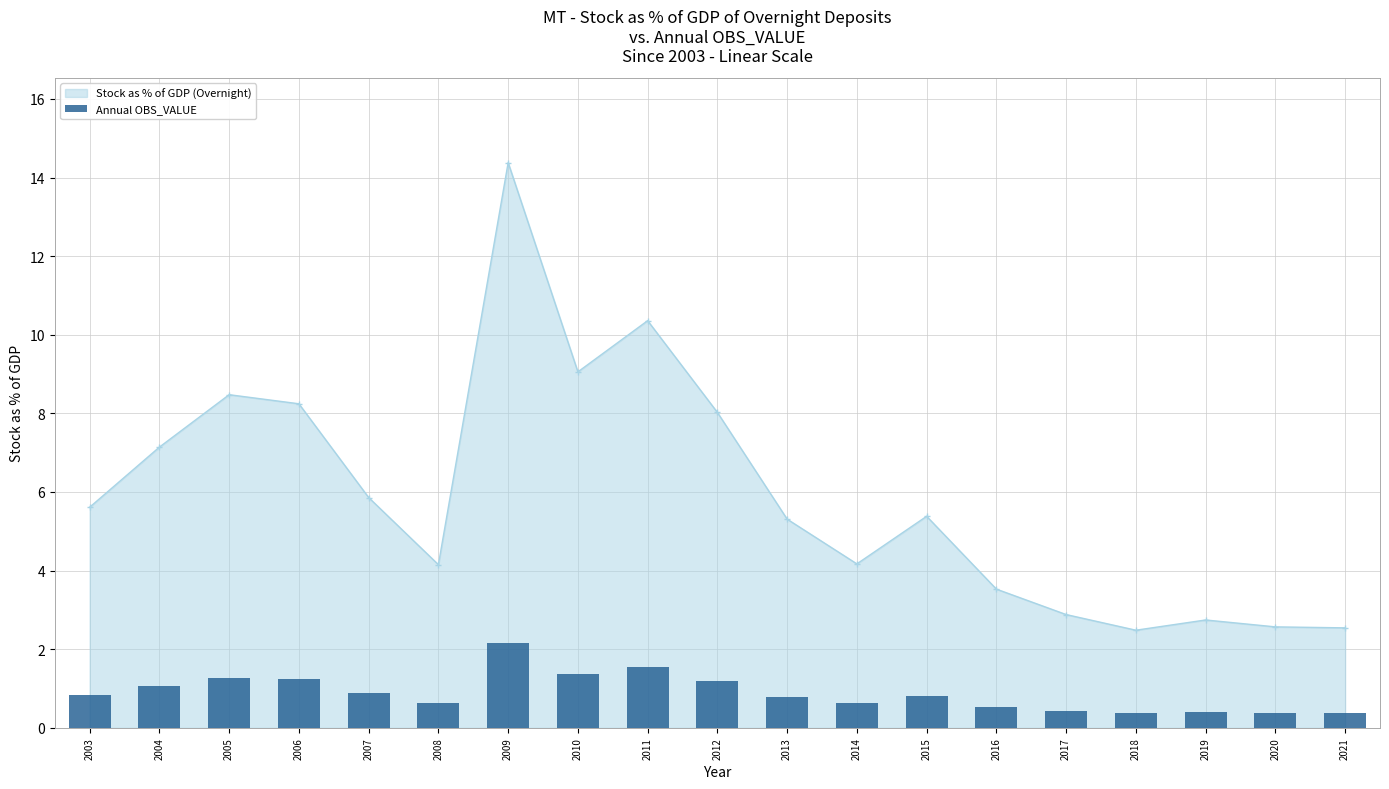

Reading right to left, what are all the values shown in this chart?

2021=0.4	2020=0.4	2019=0.4	2018=0.4	2017=0.4	2016=0.5	2015=0.8	2014=0.6	2013=0.8	2012=1.2	2011=1.6	2010=1.4	2009=2.2	2008=0.6	2007=0.9	2006=1.2	2005=1.3	2004=1.1	2003=0.8